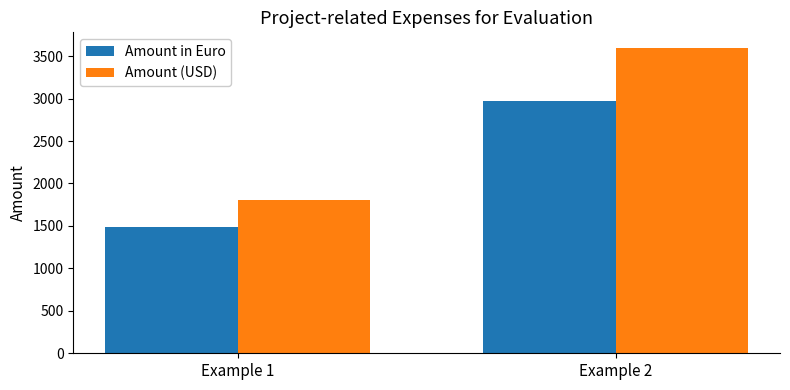

What are all the series names shown in the legend?

Amount in Euro, Amount (USD)